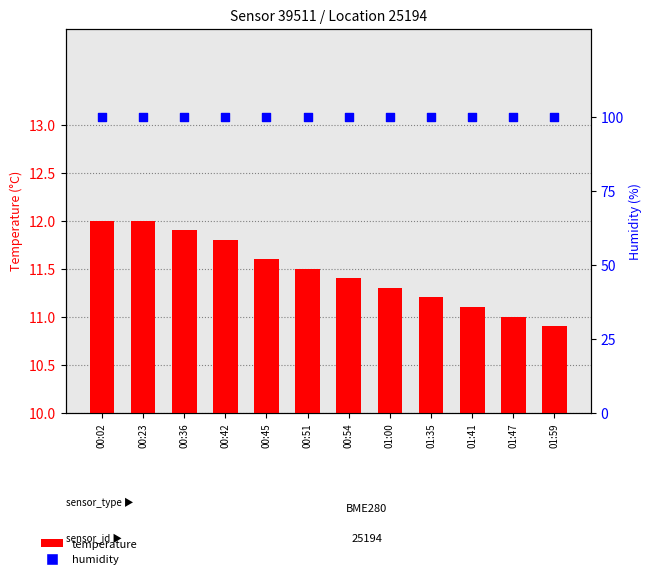

Is the value of humidity at 00:45 greater than the value of temperature at 00:23?

Yes